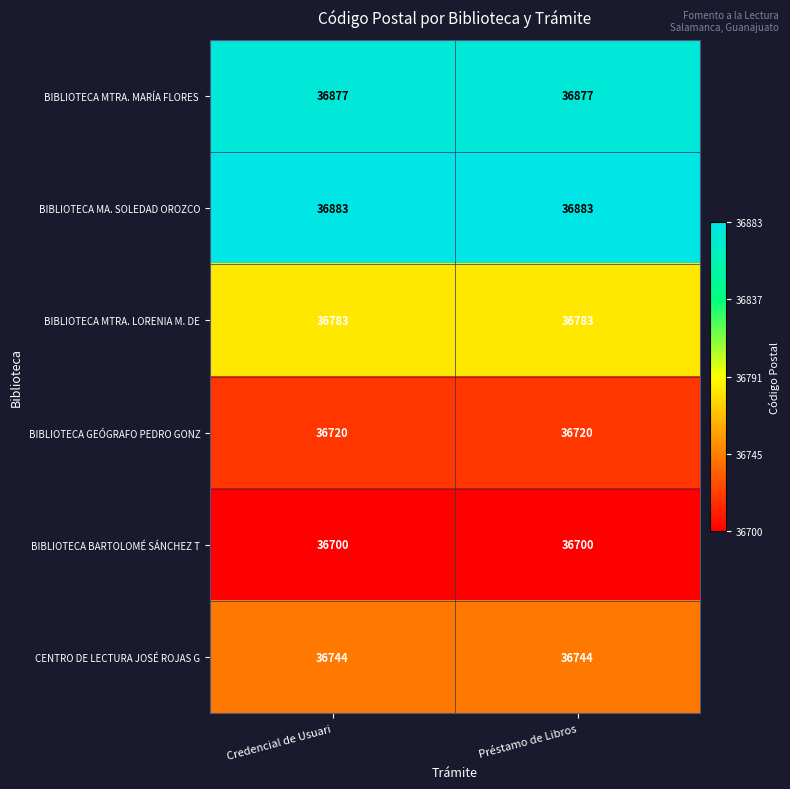

What is the spread (max minus min) of values at Credencial de Usuari?

183